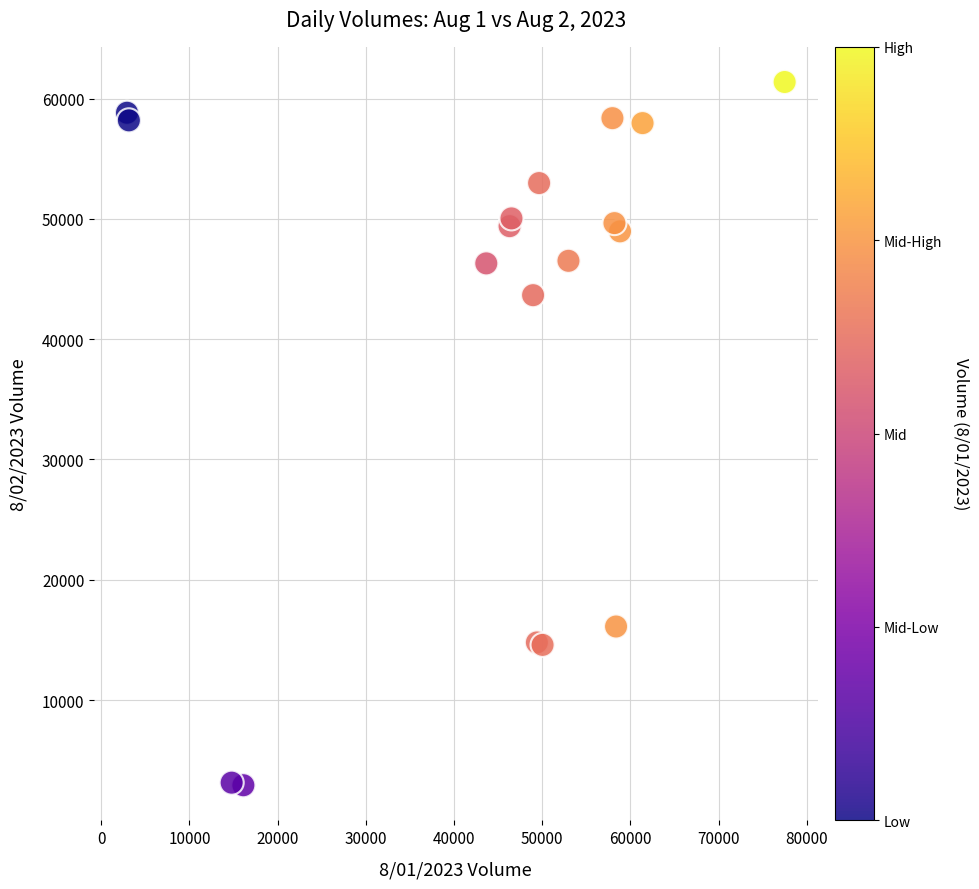

What Y value in the scatter plot is closest to 32148?

43655